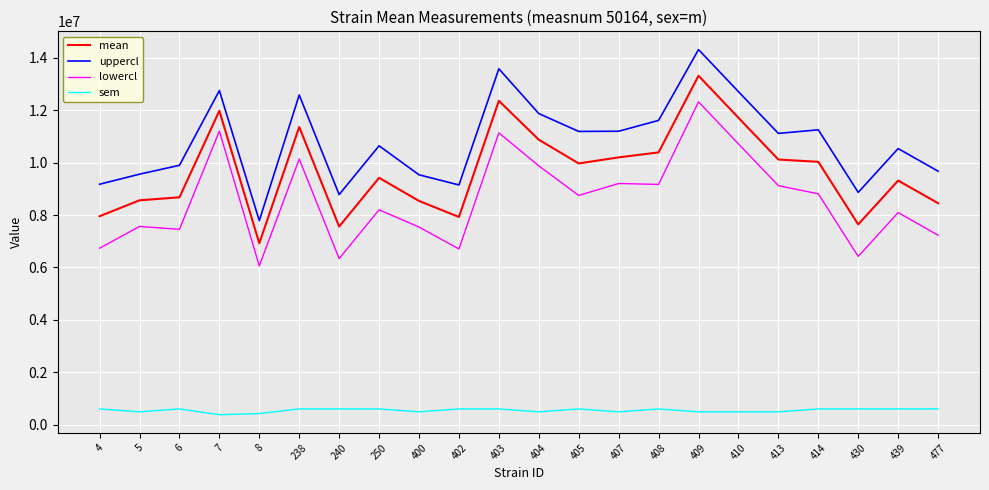

What is the sum of all sem values?

12054961.3